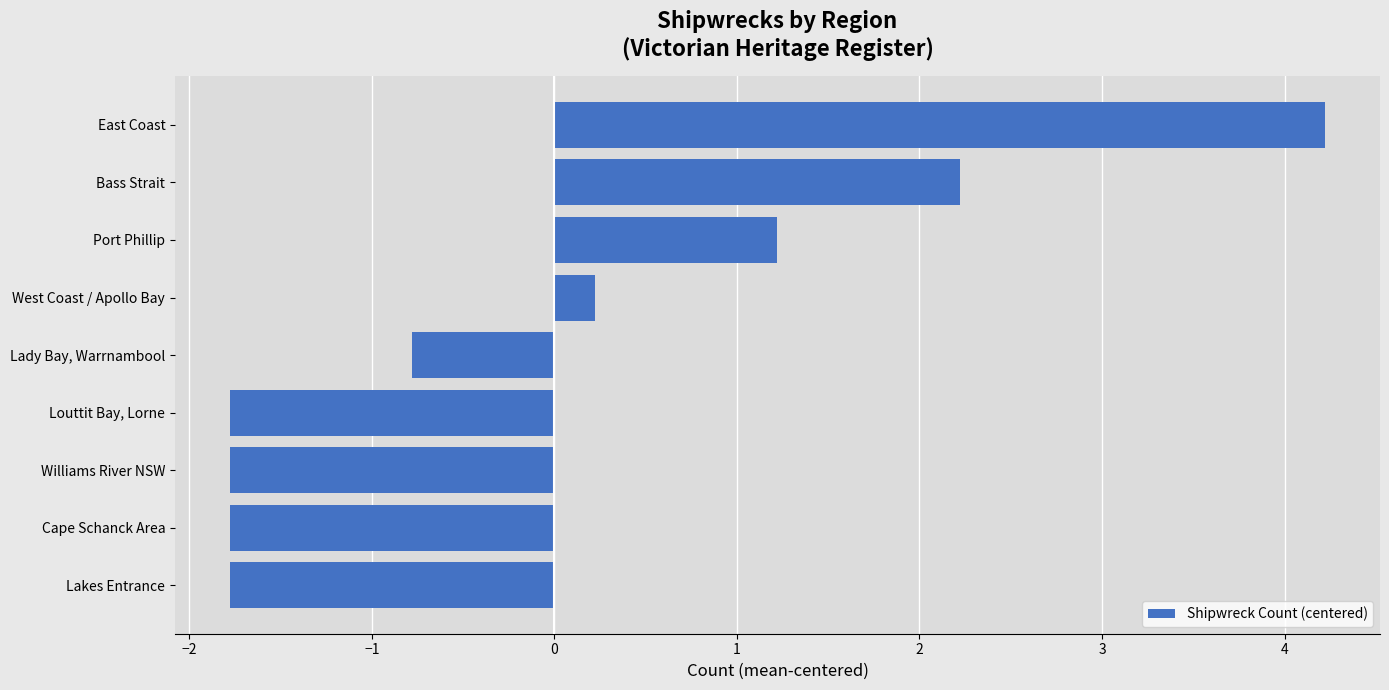

Is it true that the value at Port Phillip is 1.2?

True